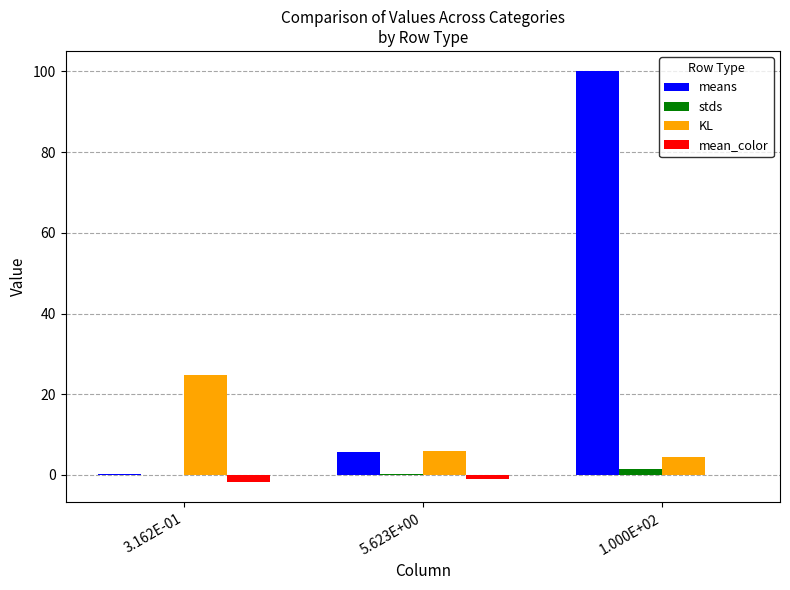

Is it true that KL equals 6.0 at 5.623E+00?

True